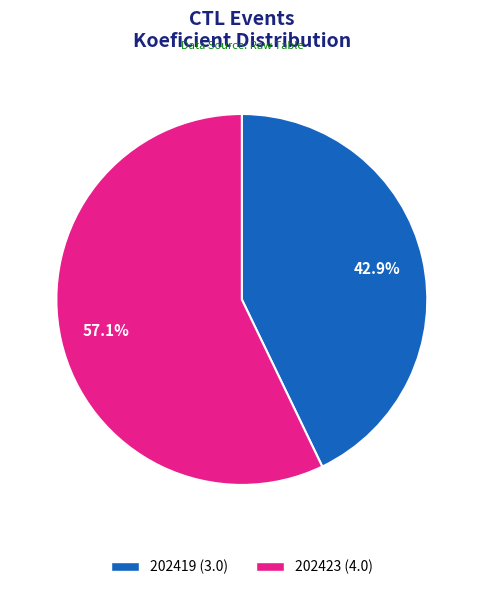

How many slices are in this pie chart?

2